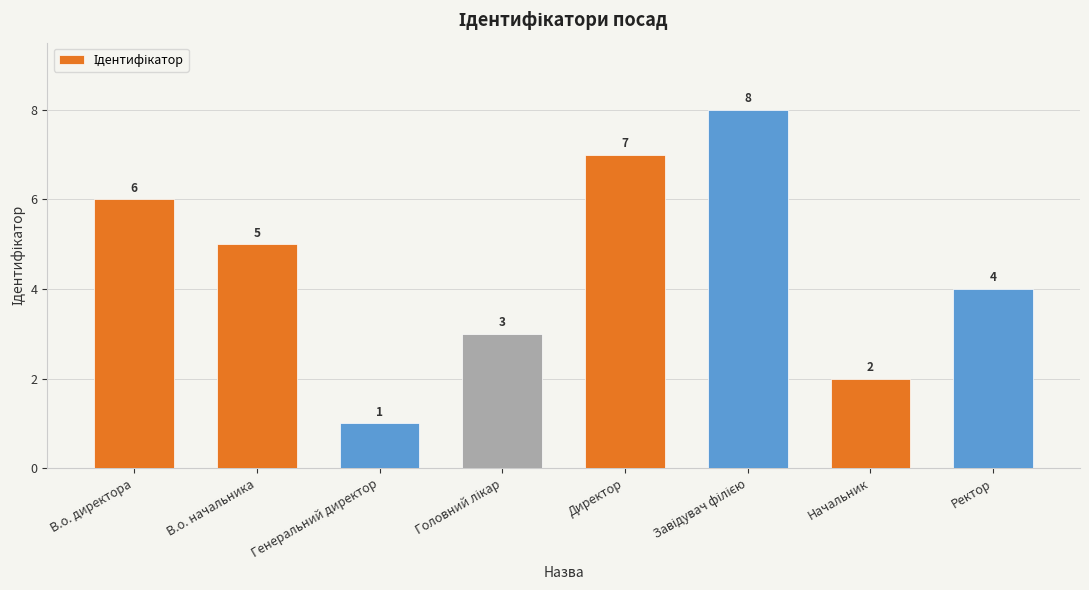

How many bars are there in total?

8